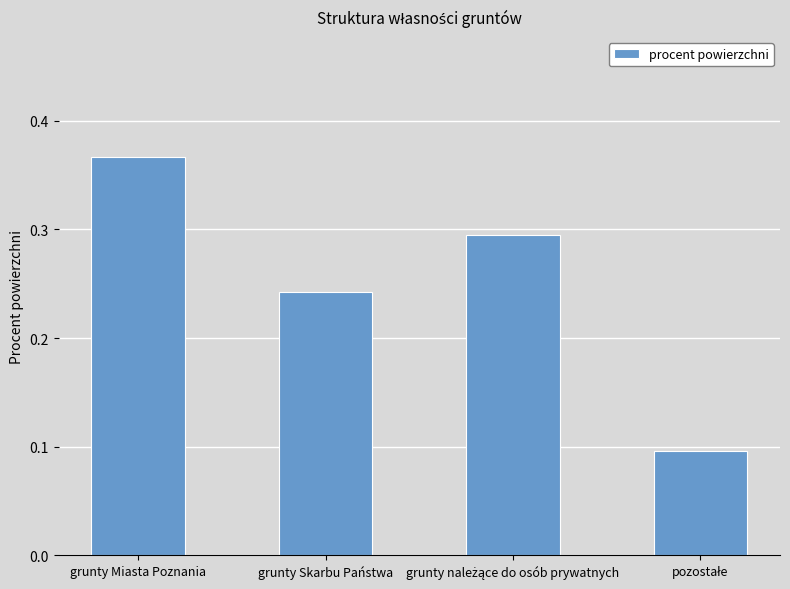

Between grunty Skarbu Państwa and grunty Miasta Poznania, which is larger?

grunty Miasta Poznania